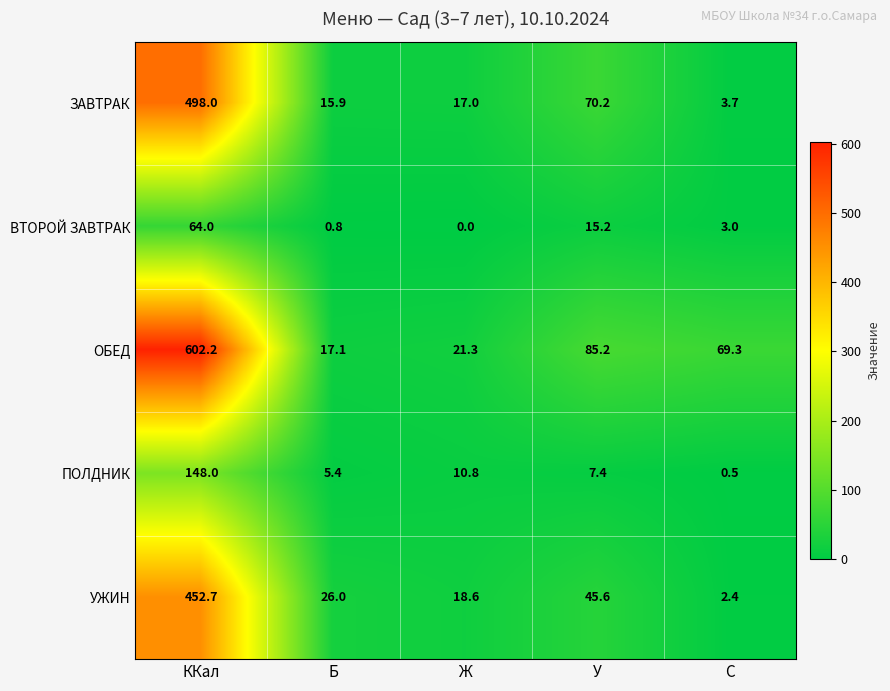

What is the maximum value shown in the chart?

602.2